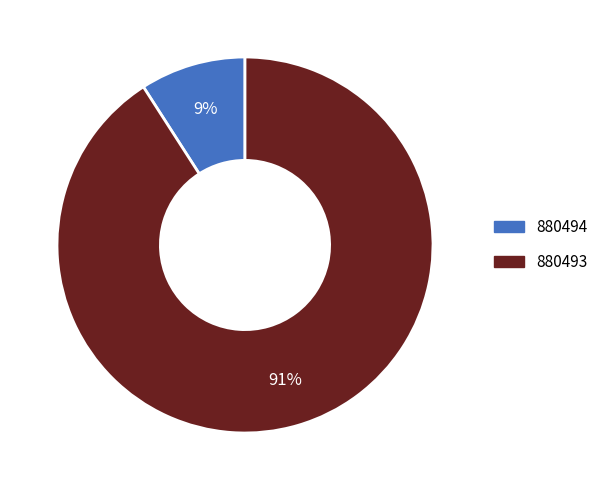

Does 880493 account for over 50% of the chart?

Yes